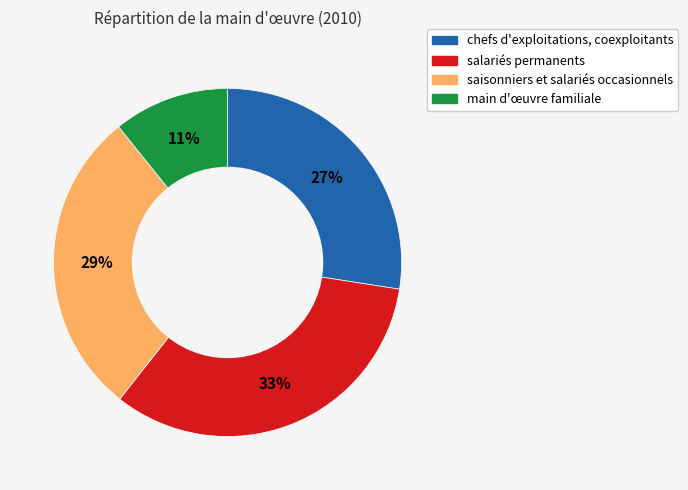

What is the largest slice in the pie chart?

salariés permanents